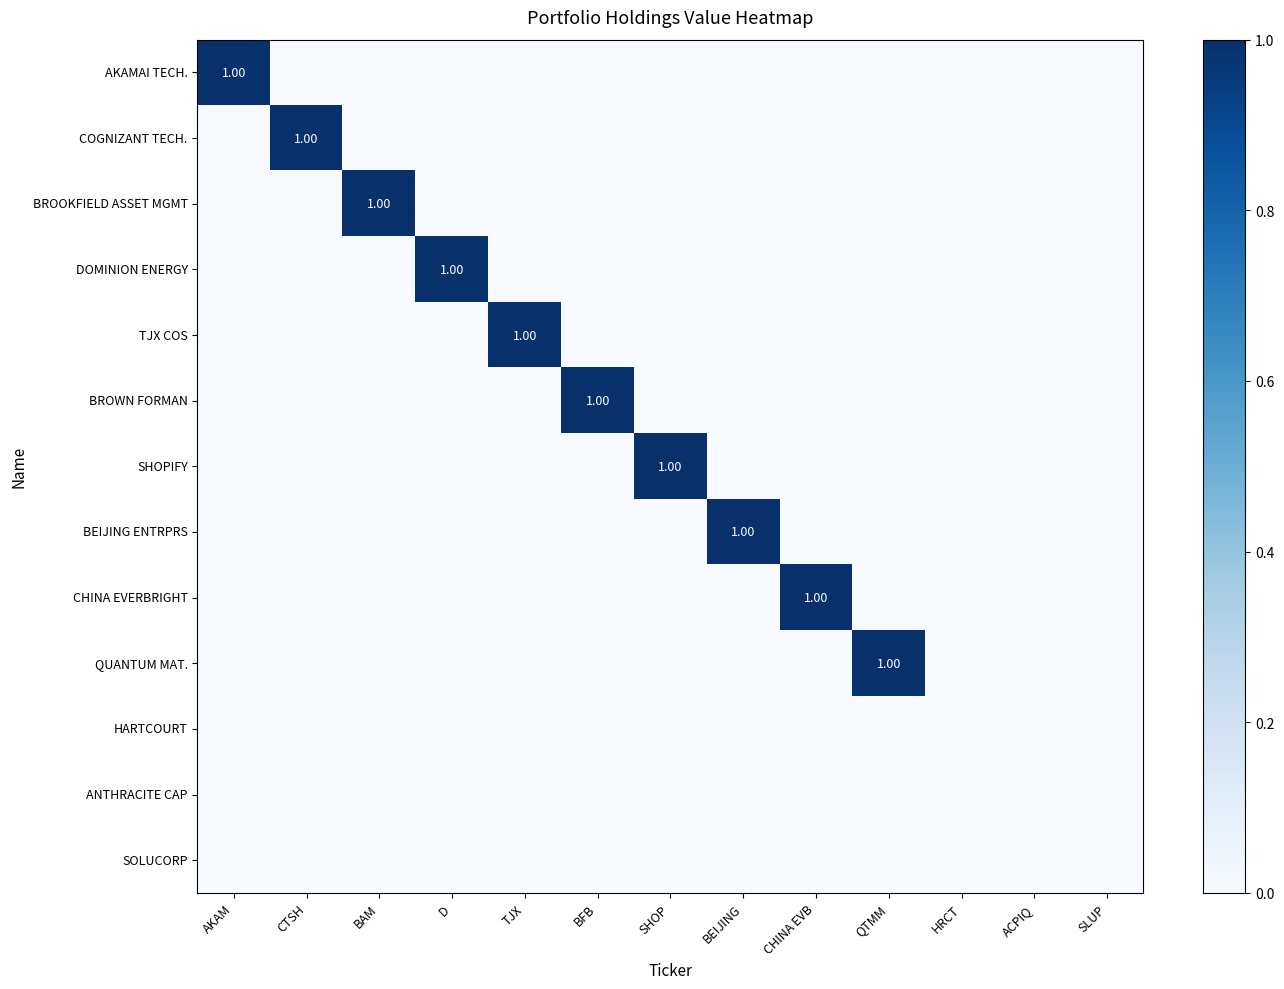

How many CHINA EVERBRIGHT INTL LTD ORD values are between 0 and 1?

13